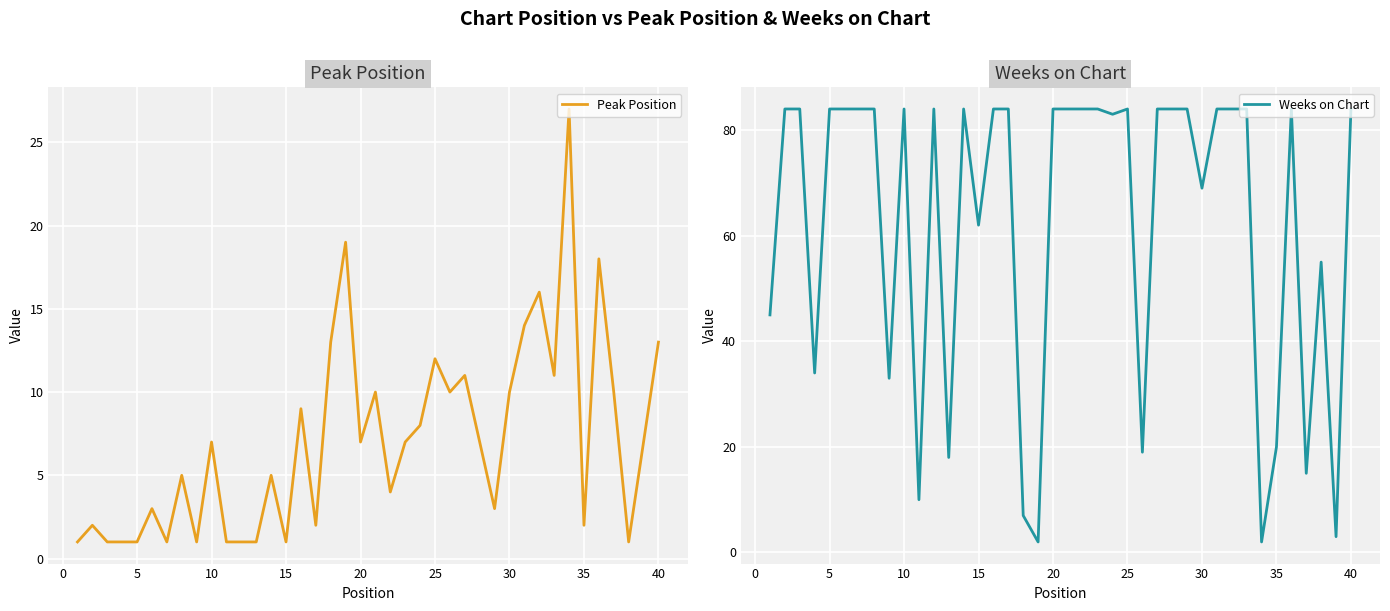

Which series has the largest range (max minus min)?

Weeks on Chart